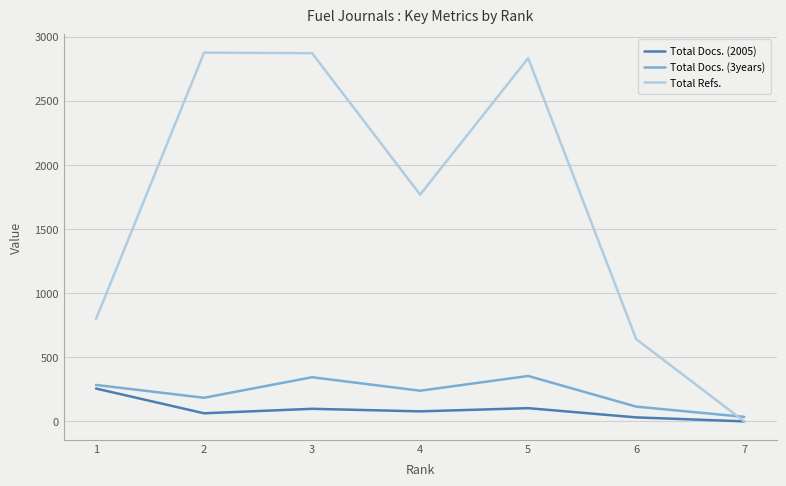

What is the difference between the second highest and minimum values in the Total Docs. (2005) series?

103